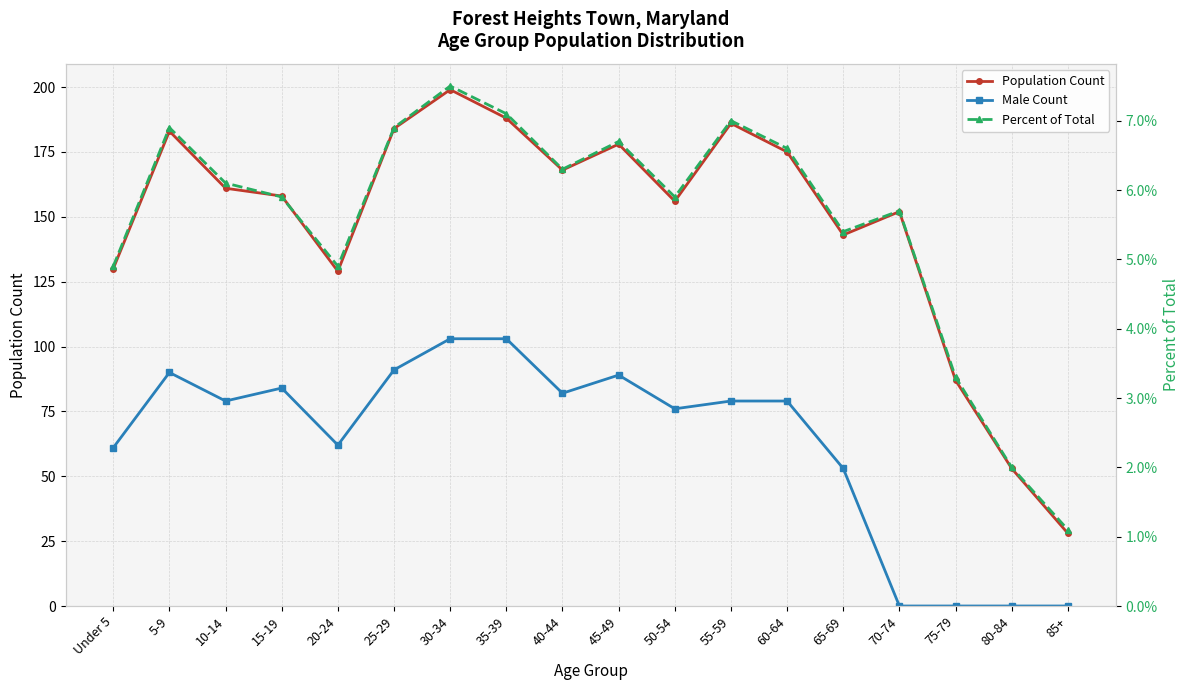

How many data points in Male Count are above 79?

7